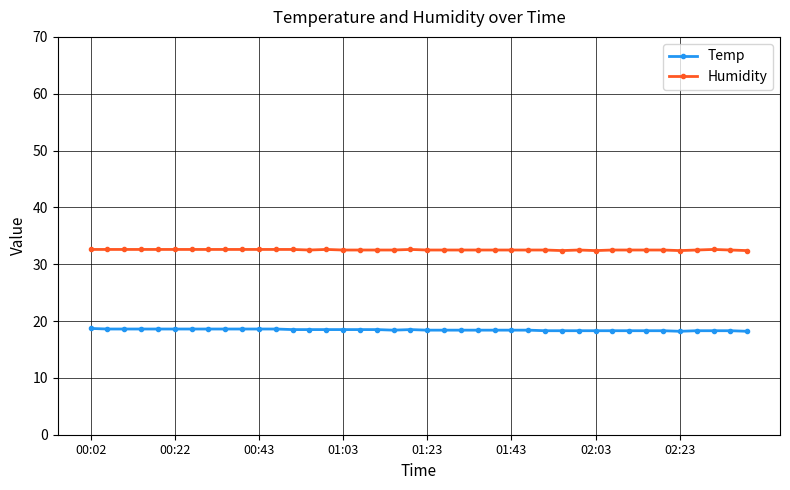

List the series in order of their overall mean, lowest first.

Temp, Humidity